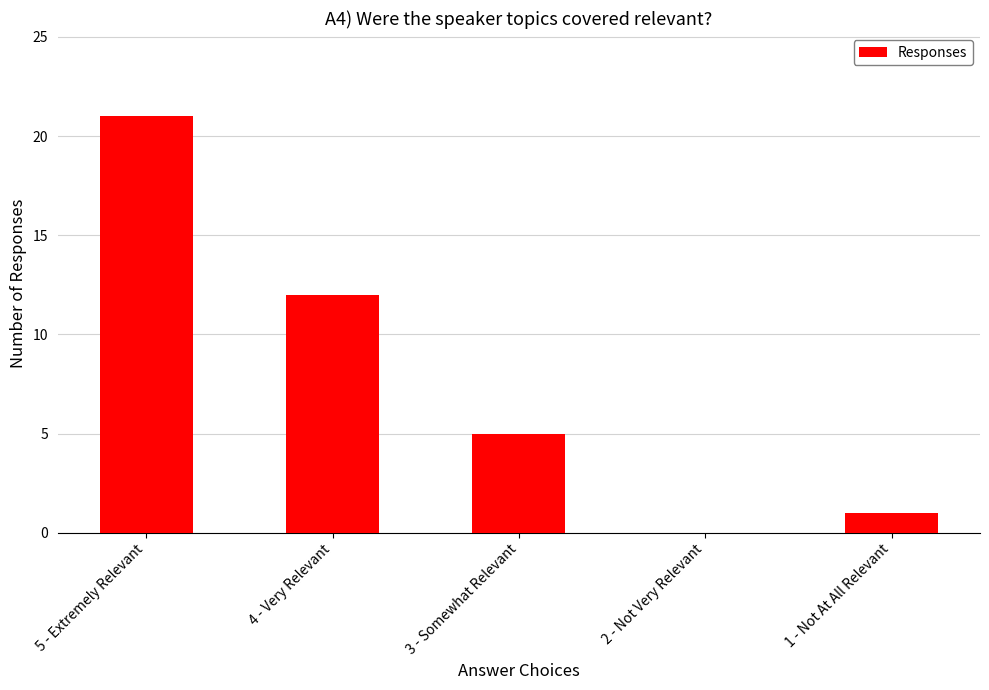

Read the value at 5 - Extremely Relevant, to the nearest 5.

20